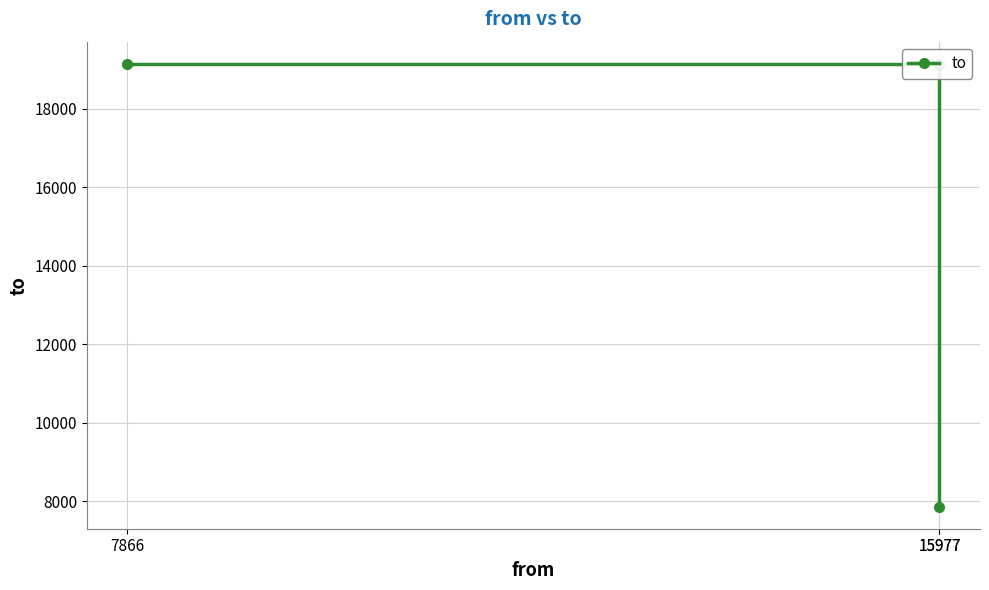

What is the minimum value shown in the chart?

7866